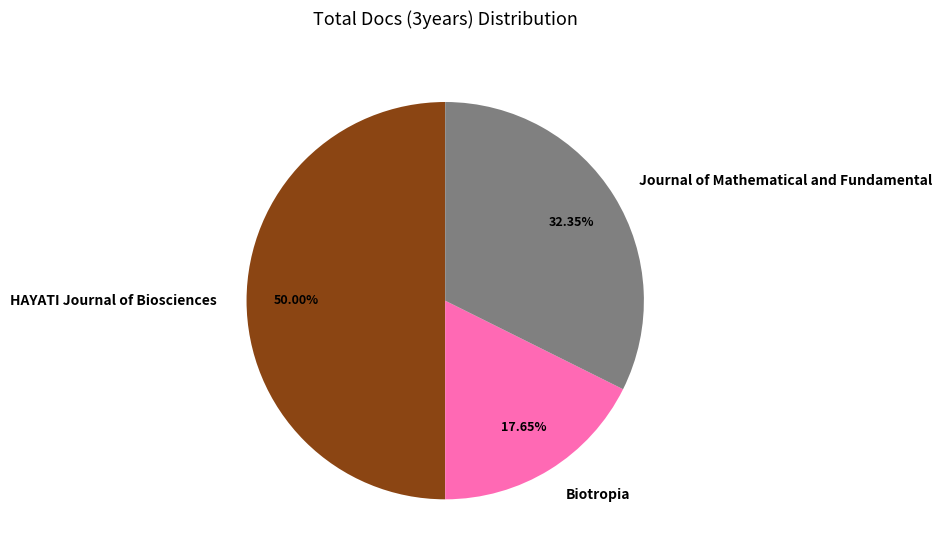

To the nearest percent, what percentage of the pie is Journal of Mathematical and Fundamental?

32%